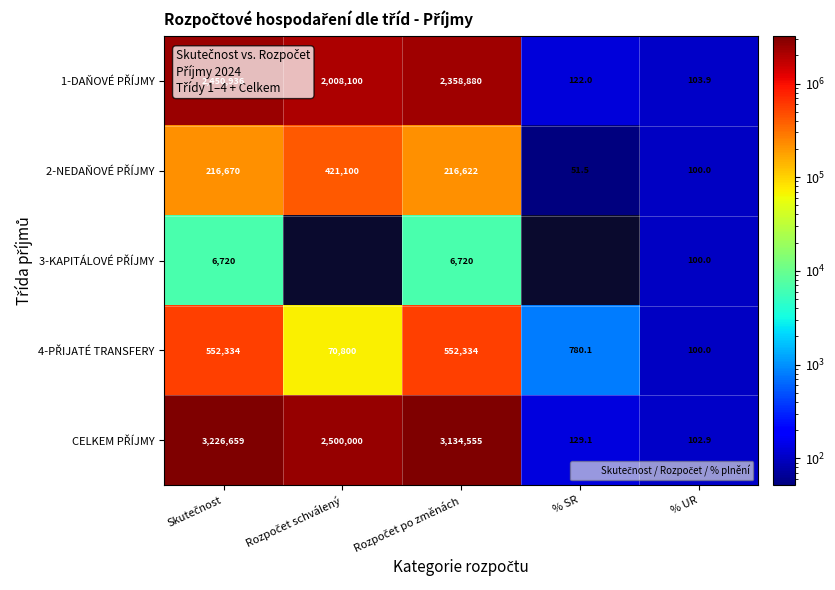

Read the 4-PŘIJATÉ TRANSFERY value at Rozpočet po změnách.

552333.6